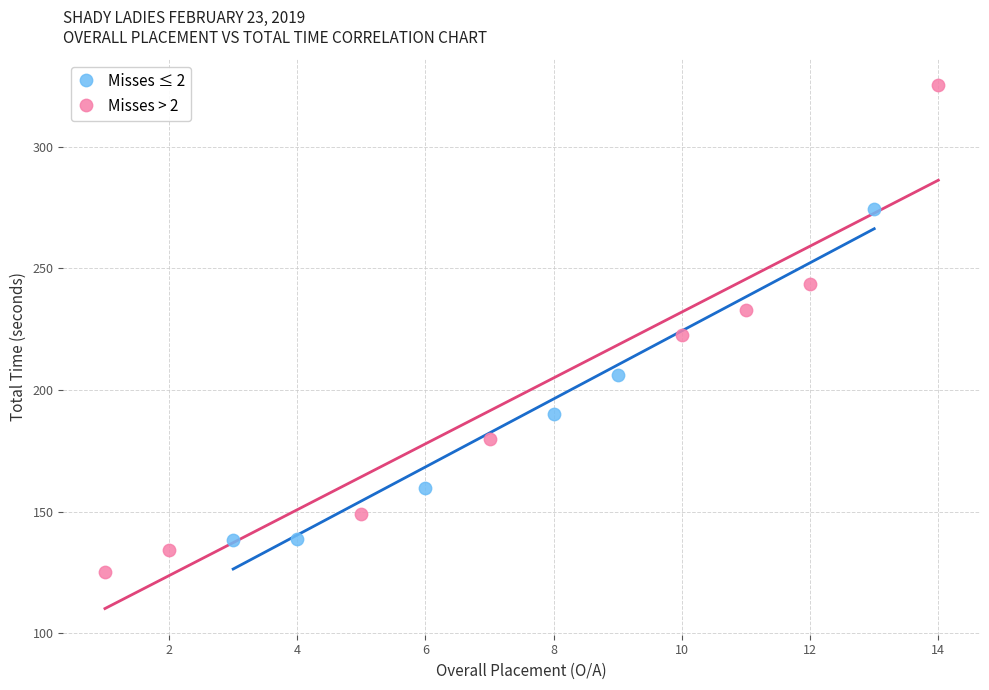

Which series contains the lowest Y value?

Misses > 2